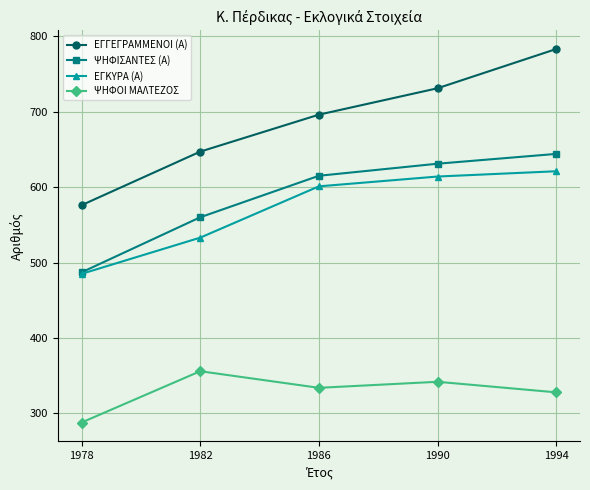

Rank the series at 1986 from lowest to highest value.

ΨΗΦΟΙ ΜΑΛΤΕΖΟΣ, ΕΓΚΥΡΑ (Α), ΨΗΦΙΣΑΝΤΕΣ (Α), ΕΓΓΕΓΡΑΜΜΕΝΟΙ (Α)